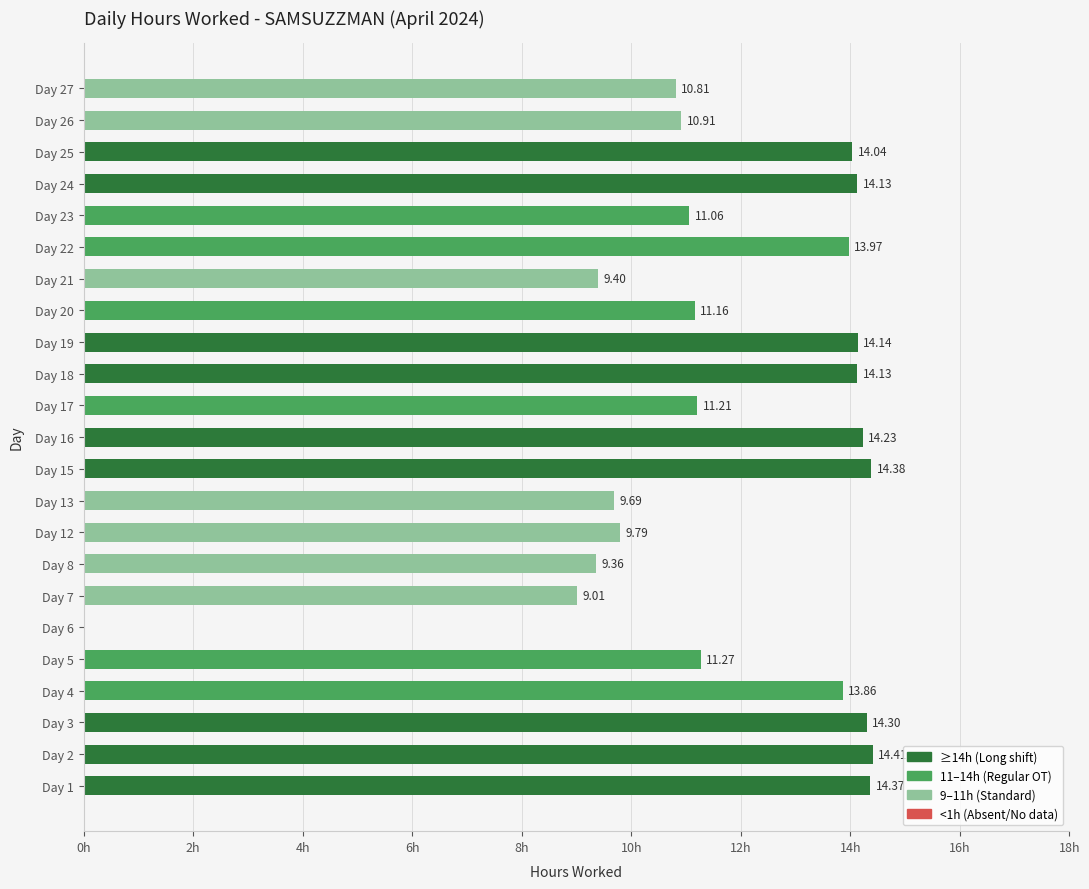

Between Day 25 and Day 18, which is larger?

Day 18